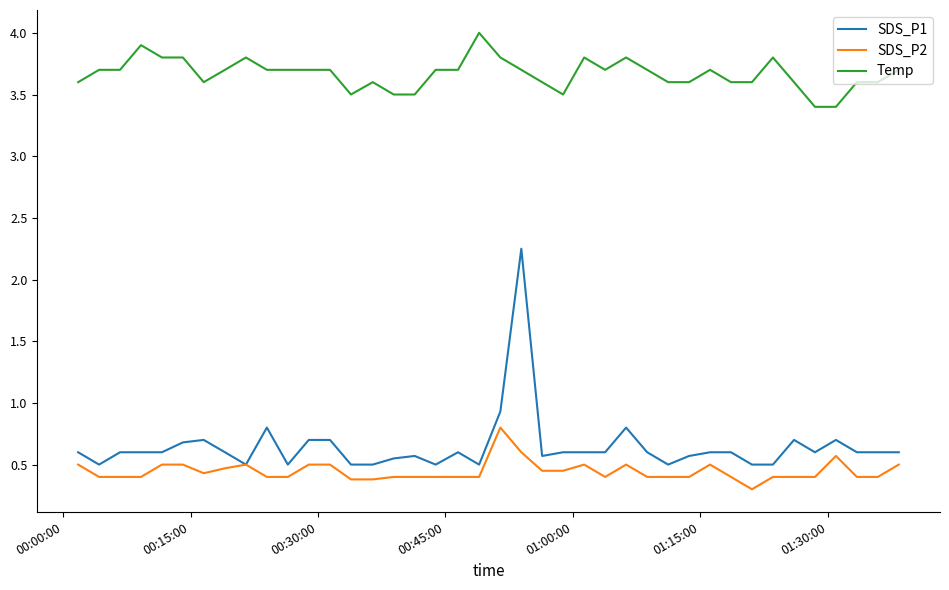

Which series has the largest total across all categories?

Temp